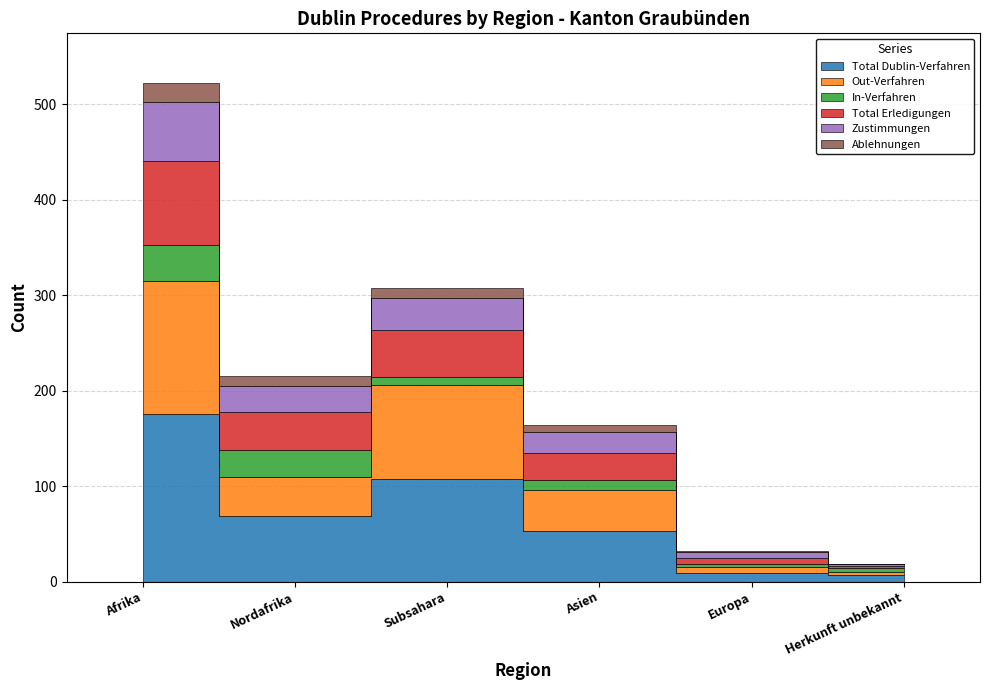

What is the difference between the maximum and second lowest values in the Out-Verfahren series?

133